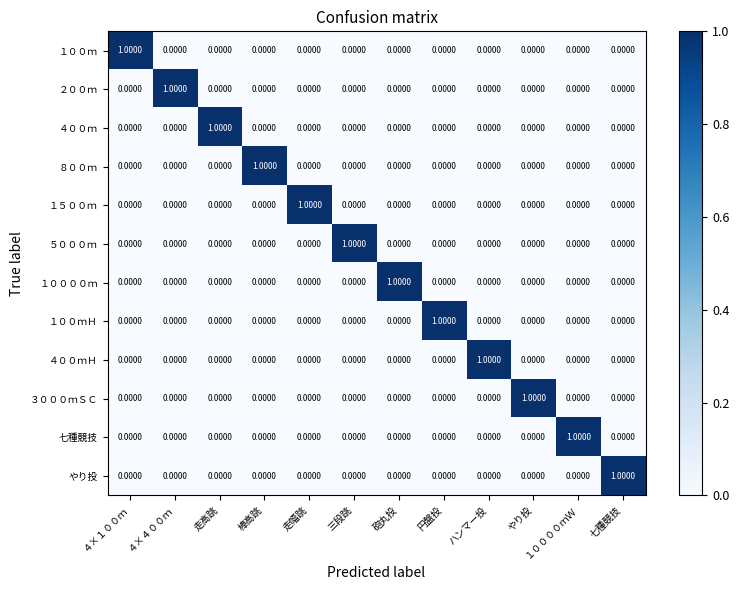

Between 走高跳 and 棒高跳, which is larger?

走高跳